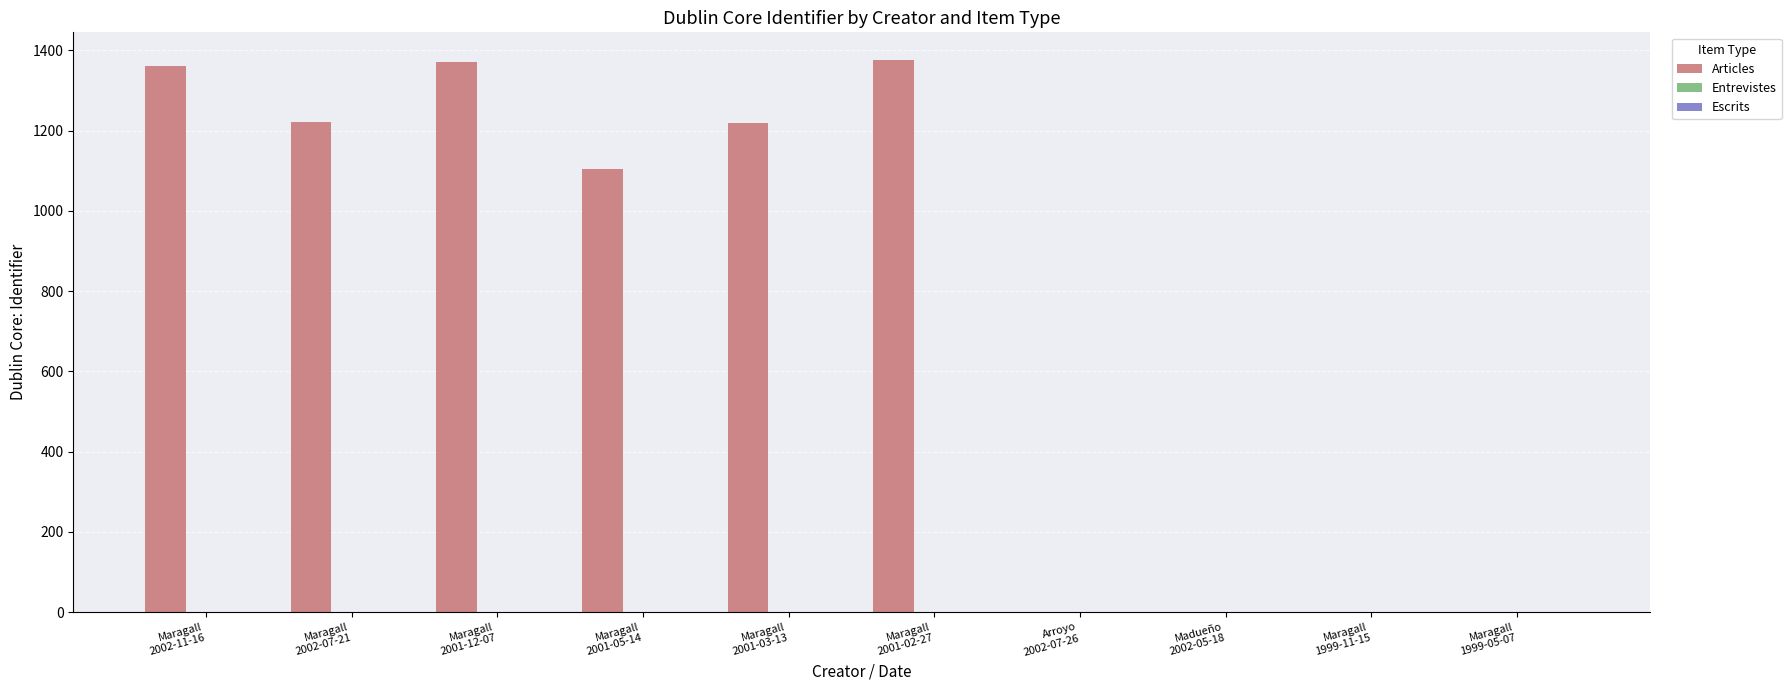

What is the maximum value shown in the chart?

1376